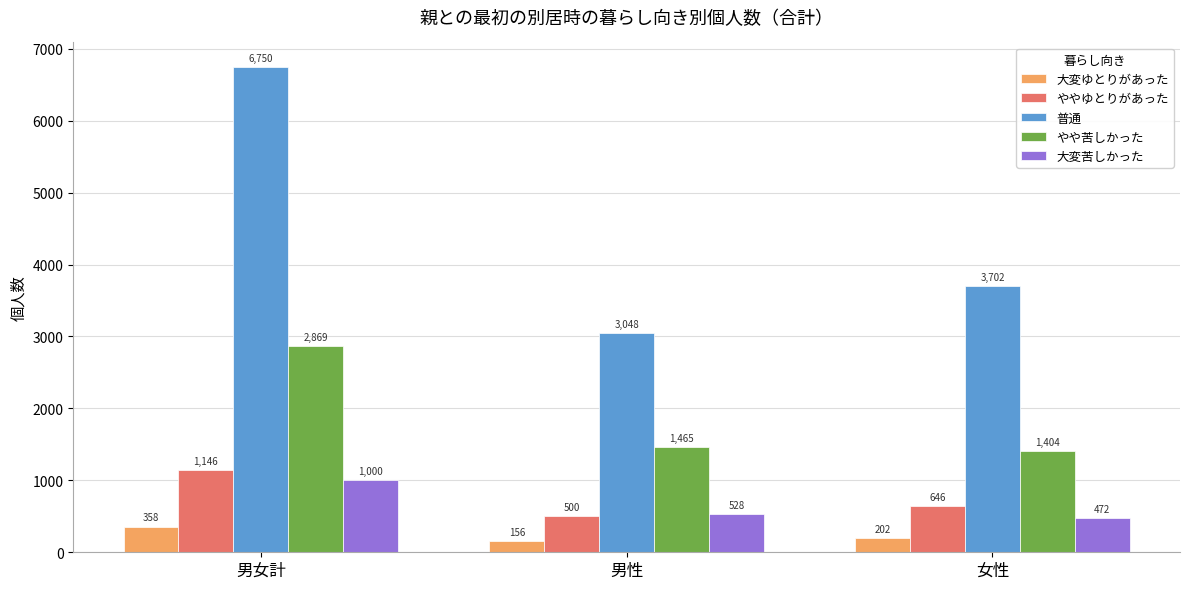

The value of 大変苦しかった at 男性 is 528. True or false?

True